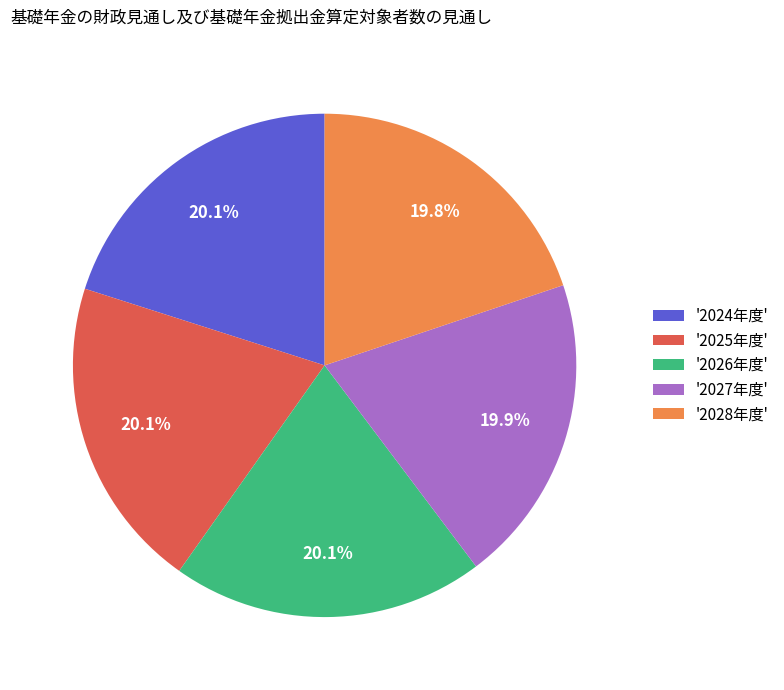

To the nearest percent, what is the average slice percentage?

20%